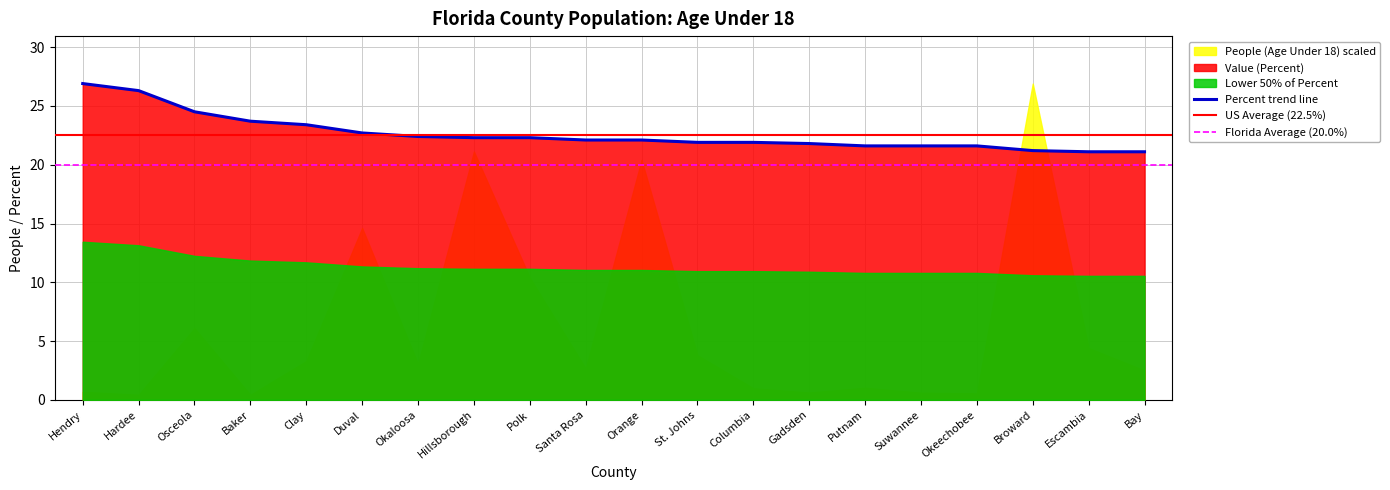

List the labels in order of value, largest first.

Hendry, Hardee, Osceola, Baker, Clay, Duval, Okaloosa, Hillsborough, Polk, Santa Rosa, Orange, St. Johns, Columbia, Gadsden, Putnam, Suwannee, Okeechobee, Broward, Escambia, Bay